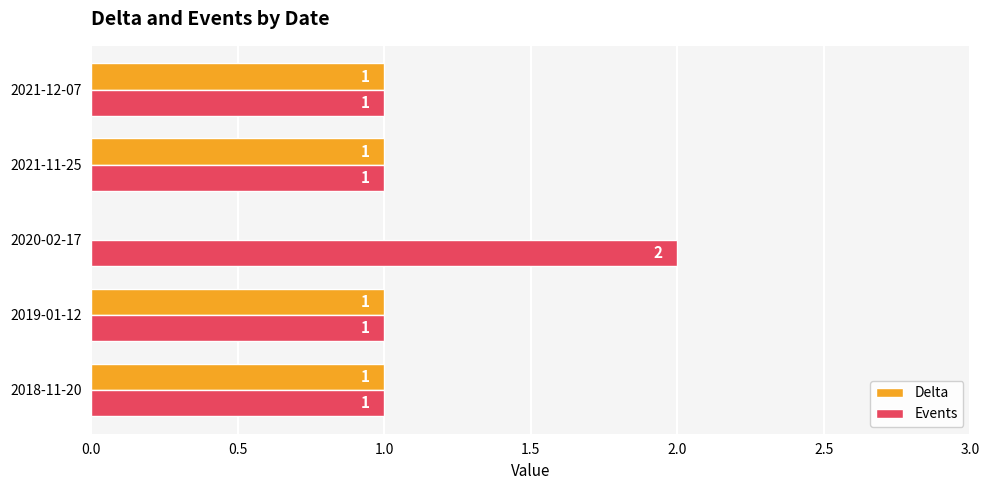

At which label does Events reach its peak?

2020-02-17